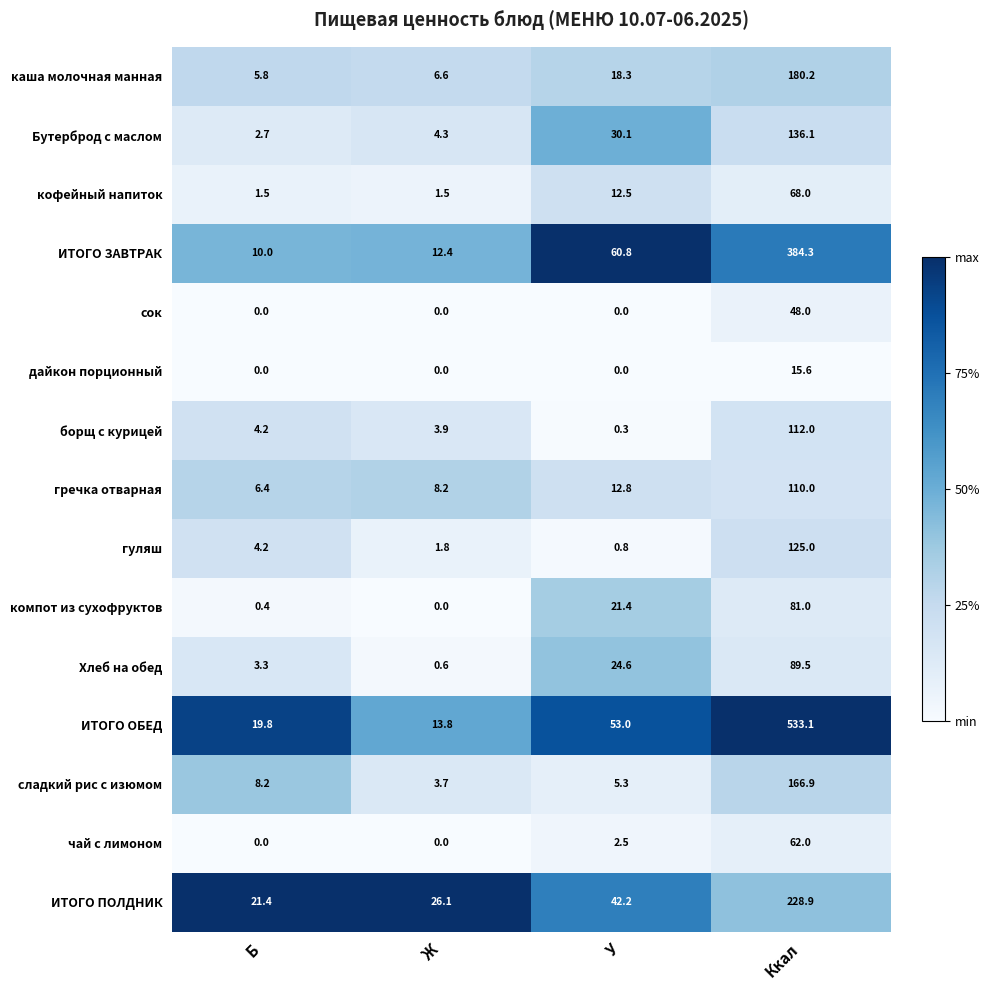

The value of гуляш at Ж is 3.1. True or false?

False